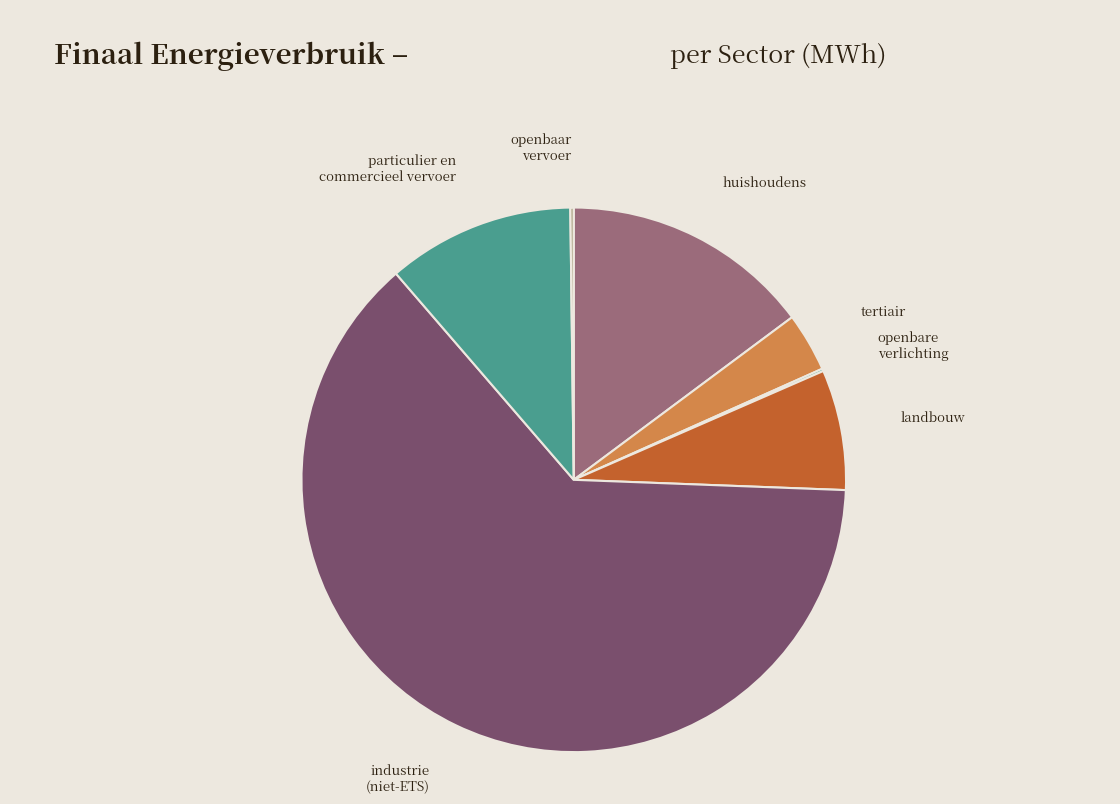

Count the number of slices in the pie.

7